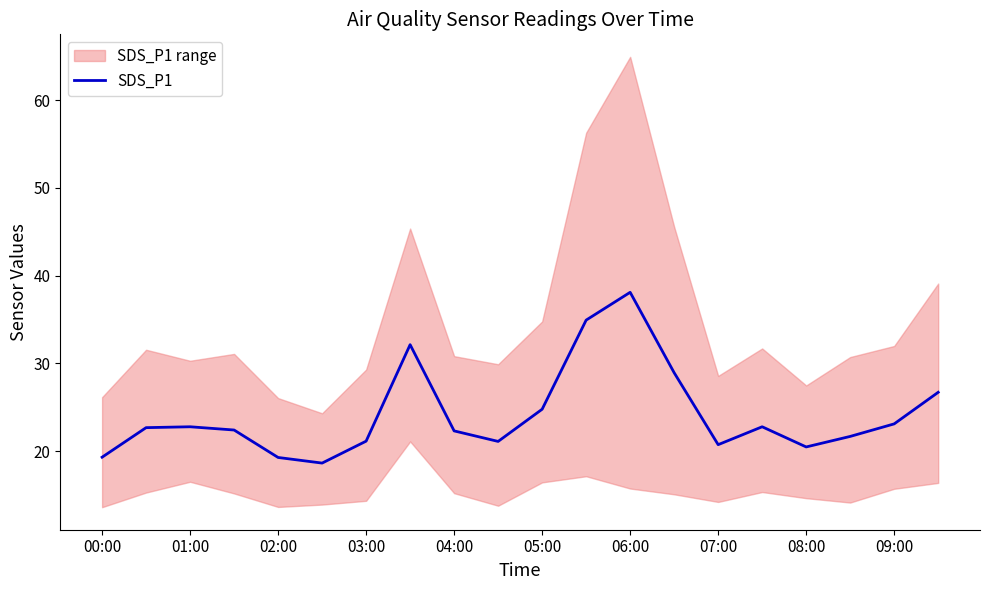

Is this an area chart (filled region under the line)?

No